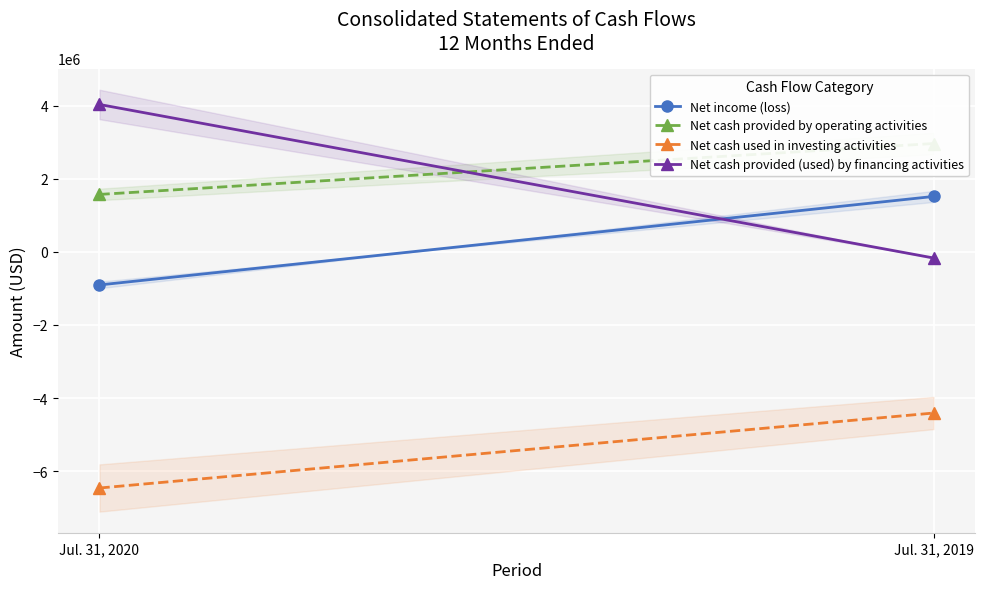

Reading left to right, what are all the values shown in this chart?

Net income (loss): -906005	1514801
Net cash provided by operating activities: 1570539	2963270
Net cash used in investing activities: -6462000	-4410668
Net cash provided (used) by financing activities: 4031538	-168501